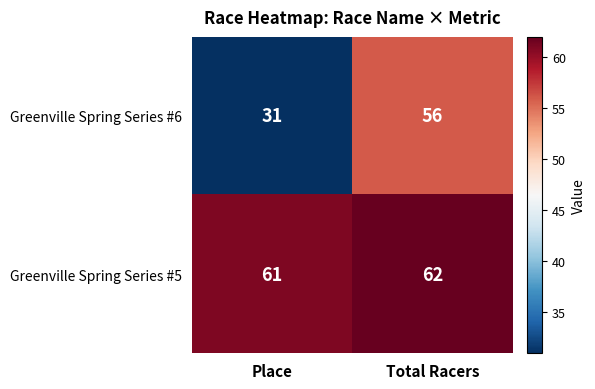

What is the sum of all Greenville Spring Series #5 values?

123